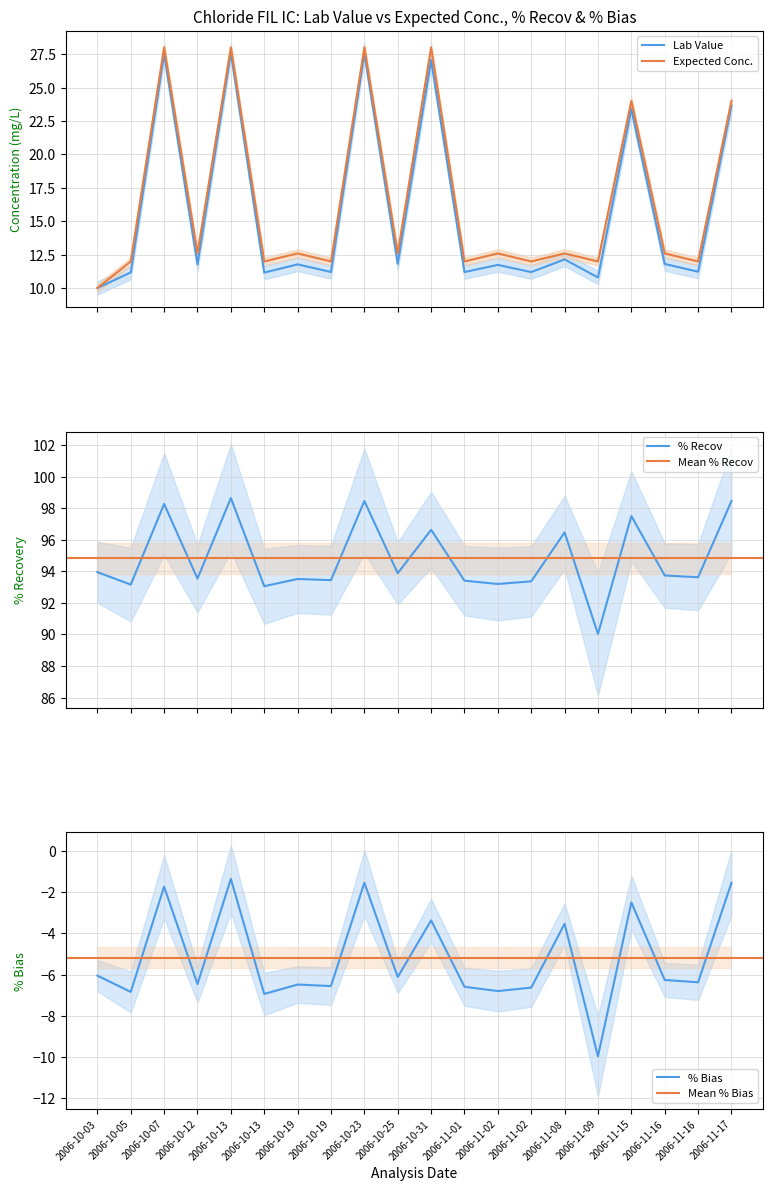

What is the label of the 12th point from the left?

2006-11-01